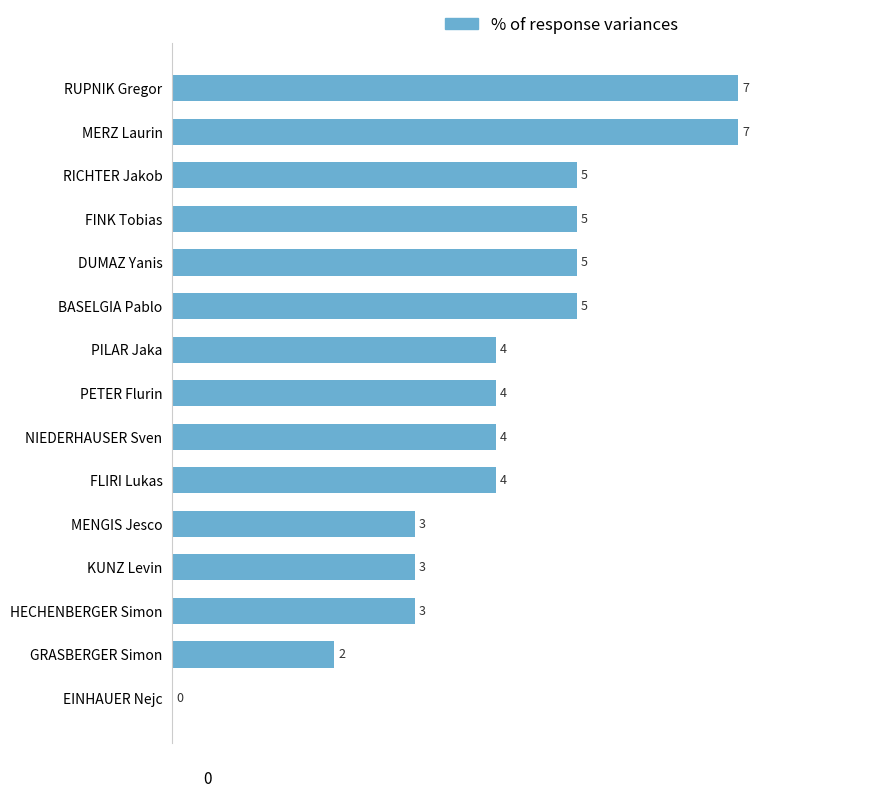

Read the value at PILAR Jaka.

4